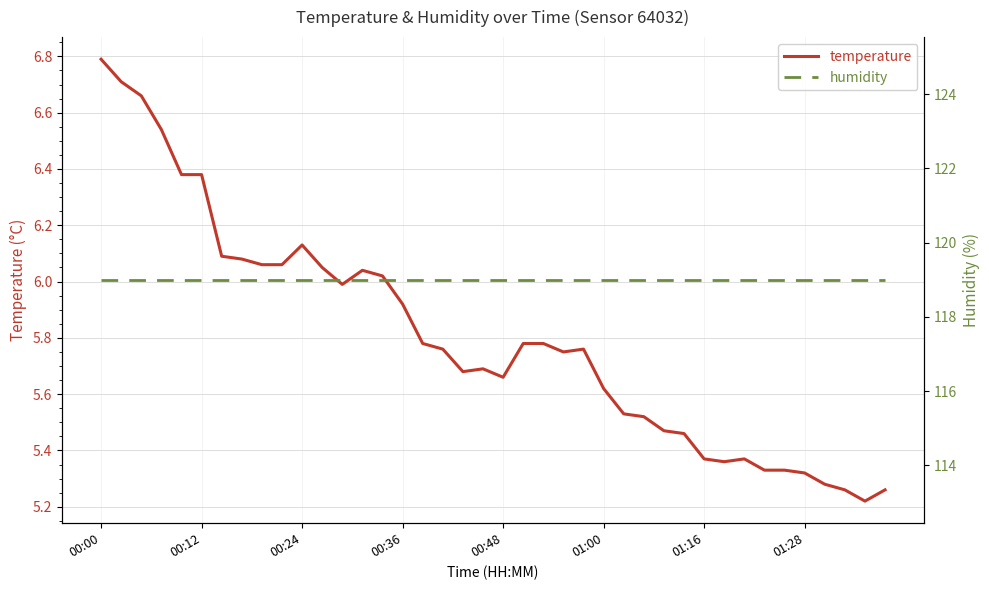

Is it true that humidity equals 119.0 at 37?

True